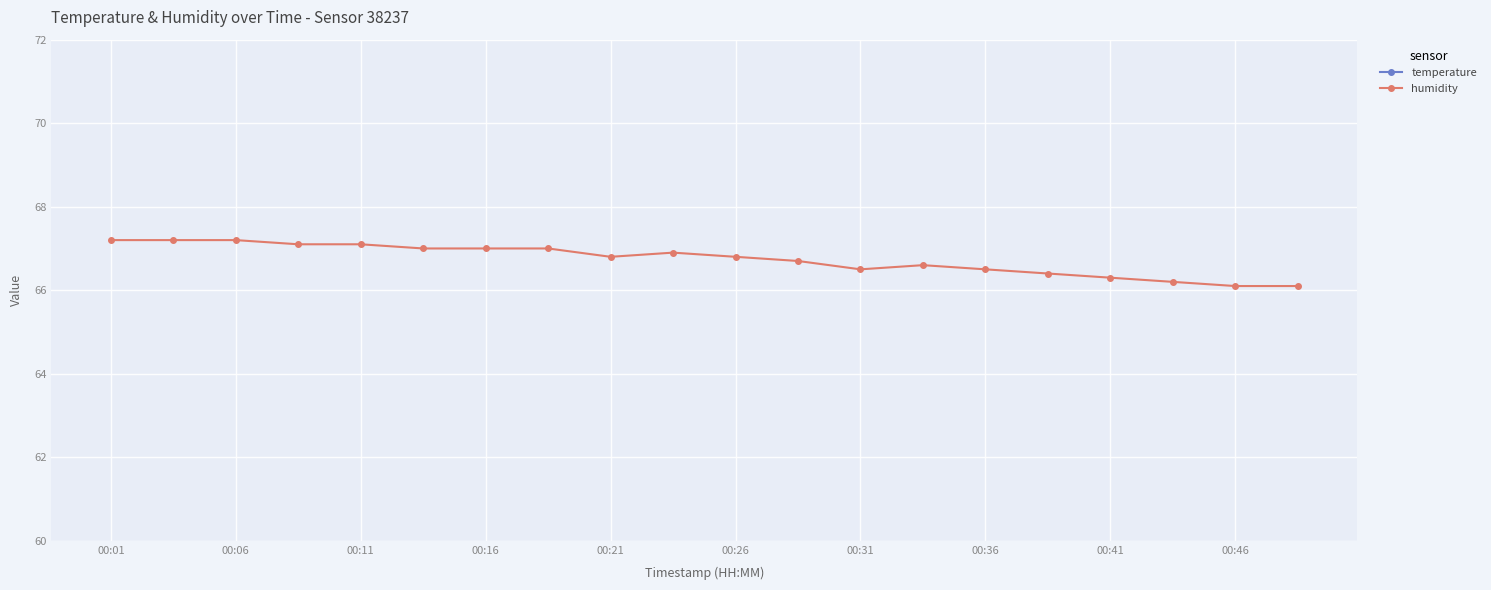

True or false: humidity has a value of 90.0 at 00:11.

False